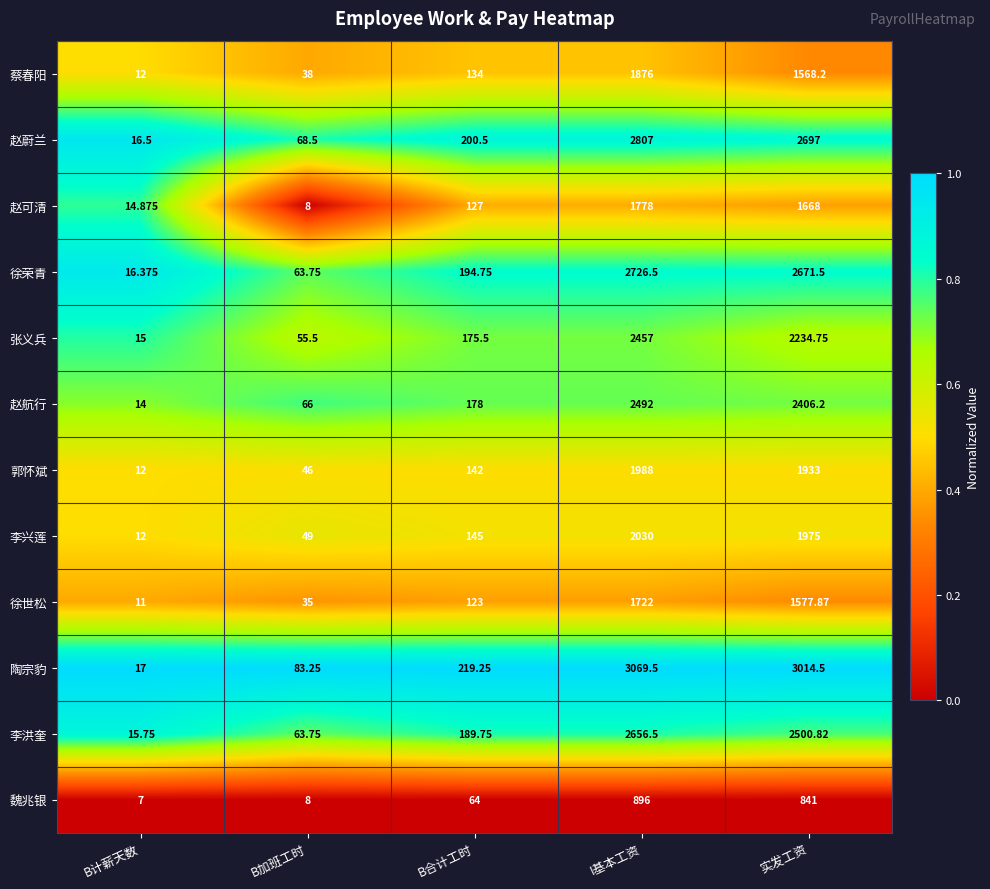

At which category is the sum across all series the highest?

I基本工资